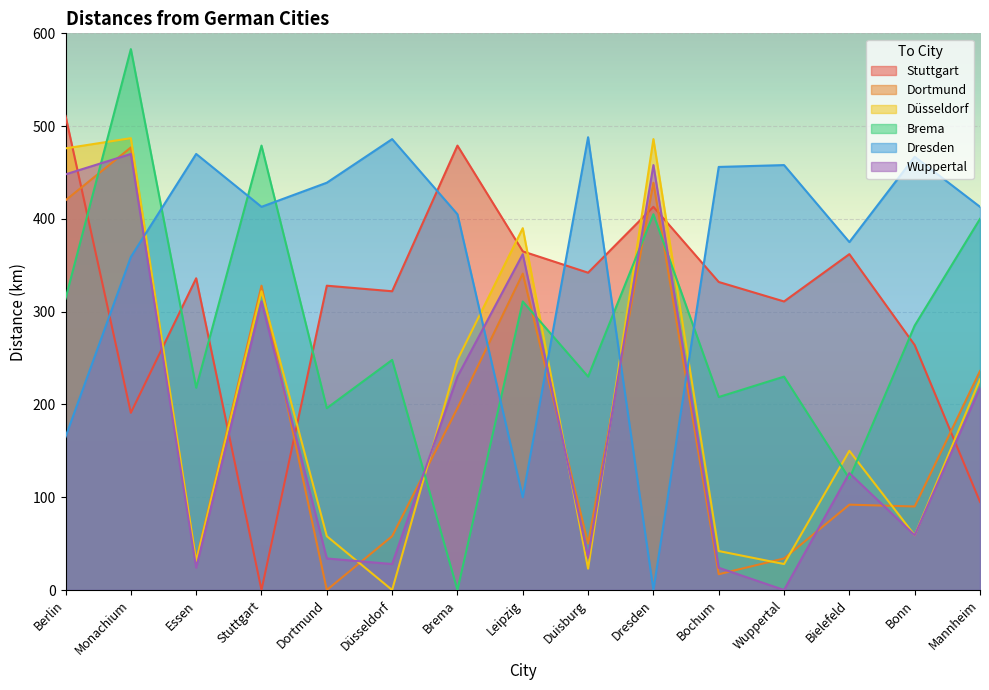

True or false: Dortmund and Dresden intersect in this chart.

True